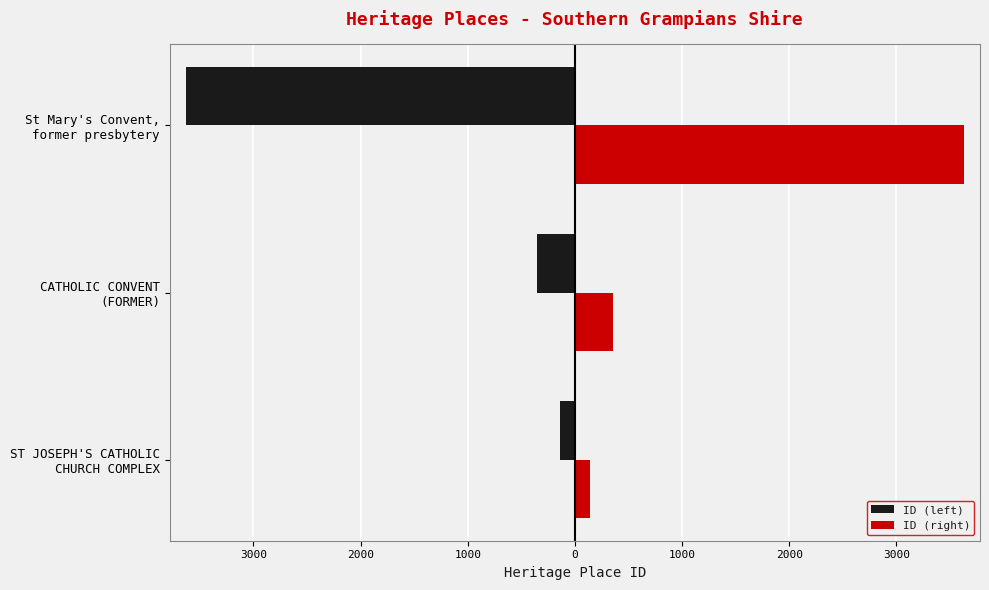

What are all the series names shown in the legend?

ID (left), ID (right)